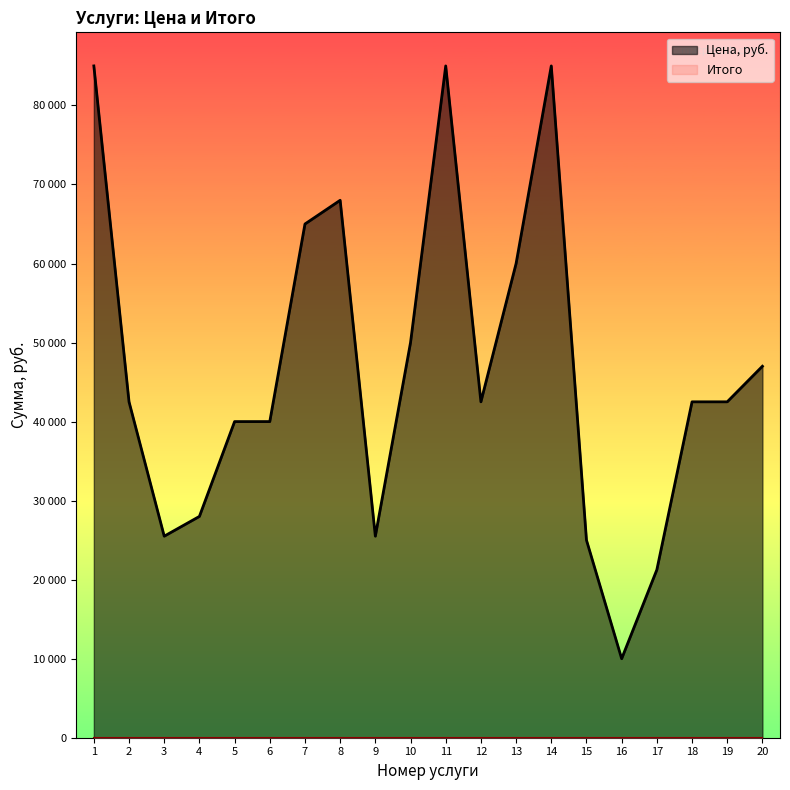

What is the average value?

46512